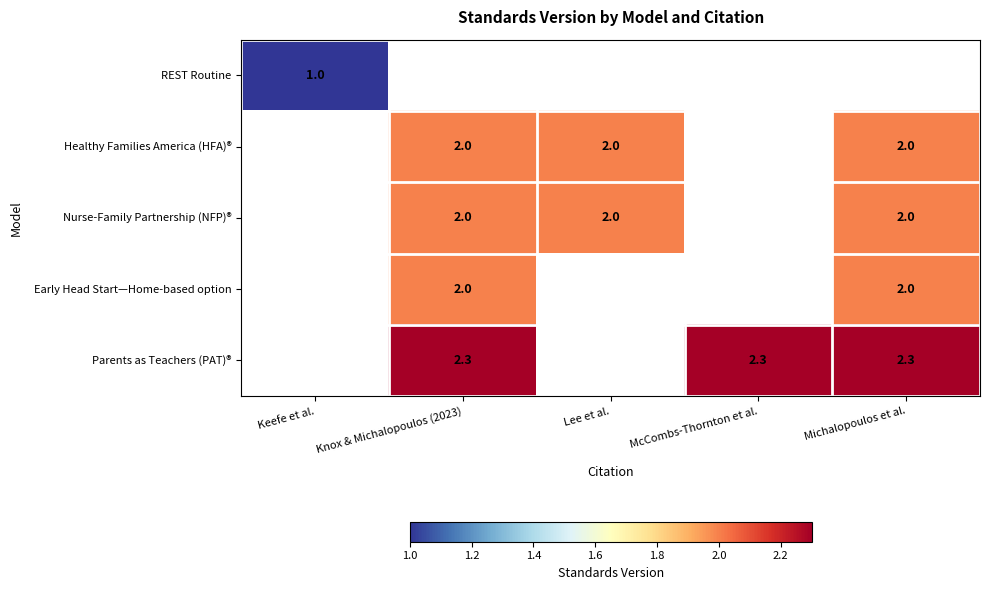

The value of Parents as Teachers (PAT)® at Knox & Michalopoulos (2023) is 2.3. True or false?

True